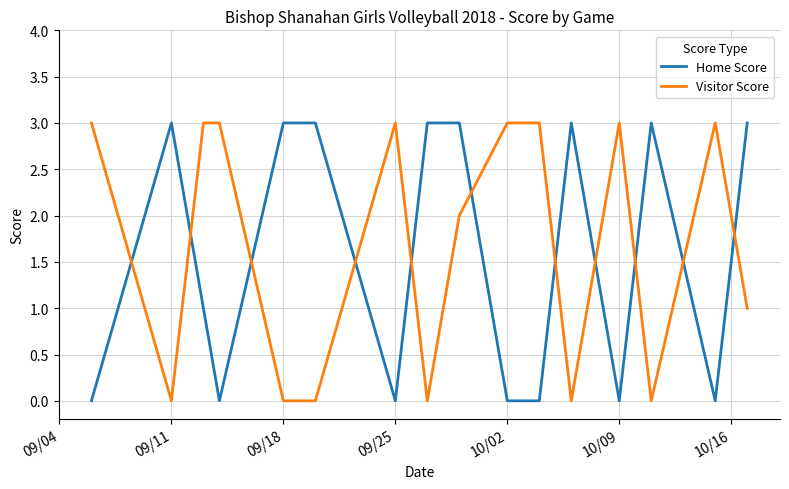

What is the difference between the maximum and minimum values in the Home Score series?

3